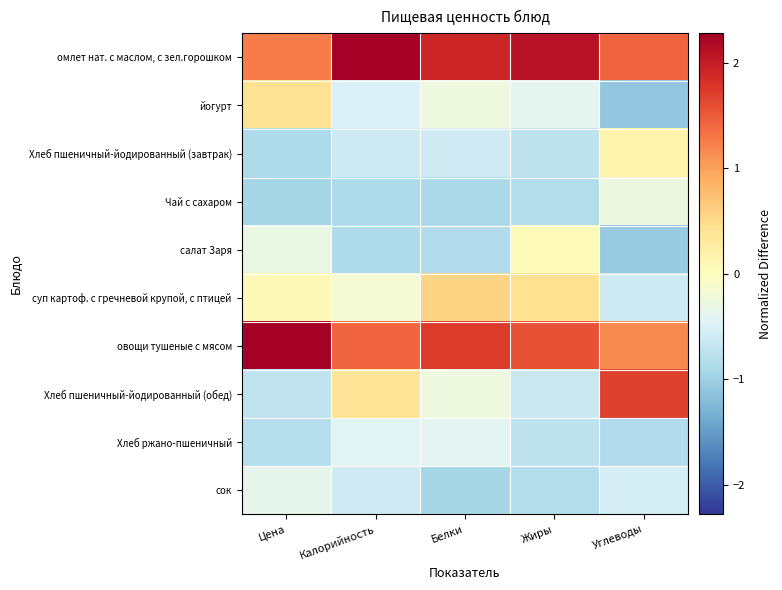

Which series has the largest total across all categories?

омлет нат. с маслом, с зел.горошком